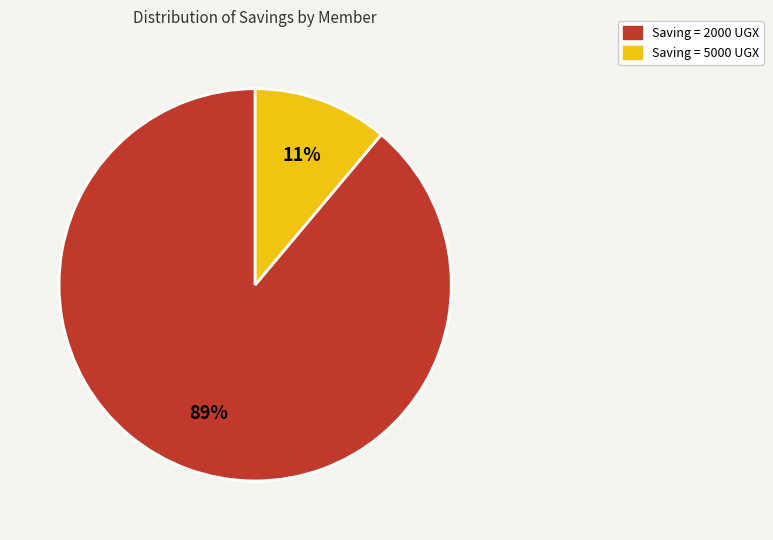

Is there a majority slice in this chart?

Yes